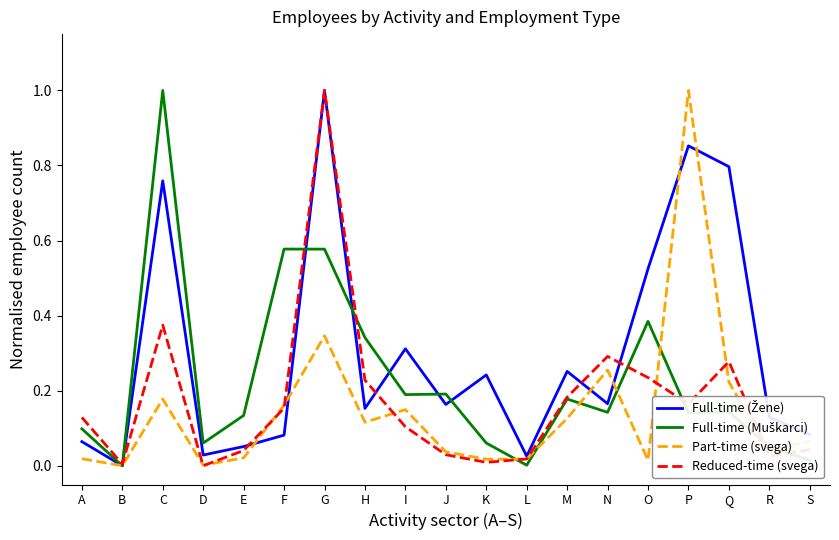

Is the value of Part-time (svega) at A greater than the value of Reduced-time (svega) at M?

No